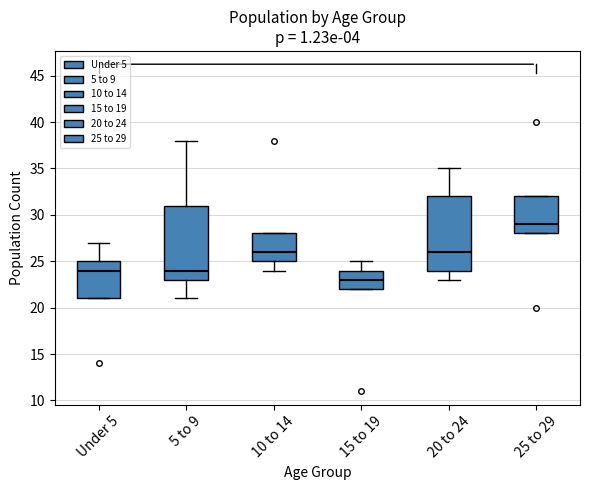

Reading left to right, read every box against the y-axis: the position of its median line, the range the box covers, and the ends of its whiskers. The values are not printed on the chart, so give them approximately, as read against the axis.

Under 5: median 24, box 21 to 25, whiskers 21 to 27
5 to 9: median 24, box 23 to 31, whiskers 21 to 38
10 to 14: median 26, box 25 to 28, whiskers 24 to 28
15 to 19: median 23, box 22 to 24, whiskers 22 to 25
20 to 24: median 26, box 24 to 32, whiskers 23 to 35
25 to 29: median 29, box 28 to 32, whiskers 28 to 32